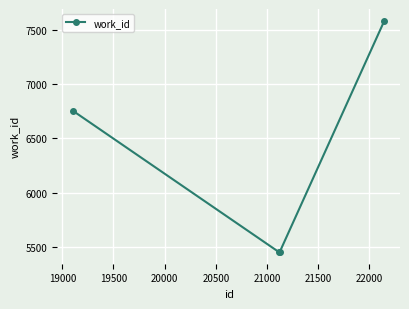

How many values are below 6753?

2